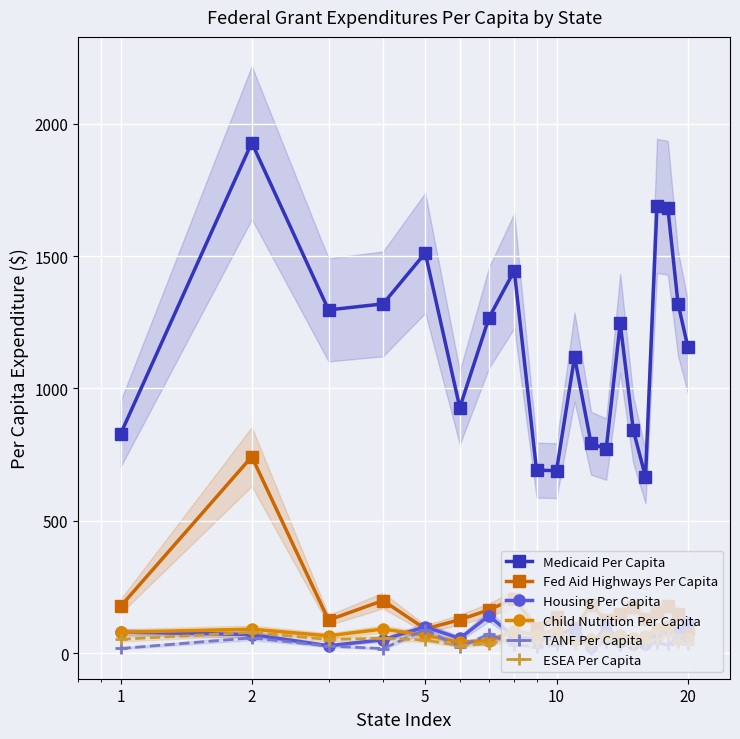

True or false: Medicaid Per Capita and ESEA Per Capita intersect in this chart.

False